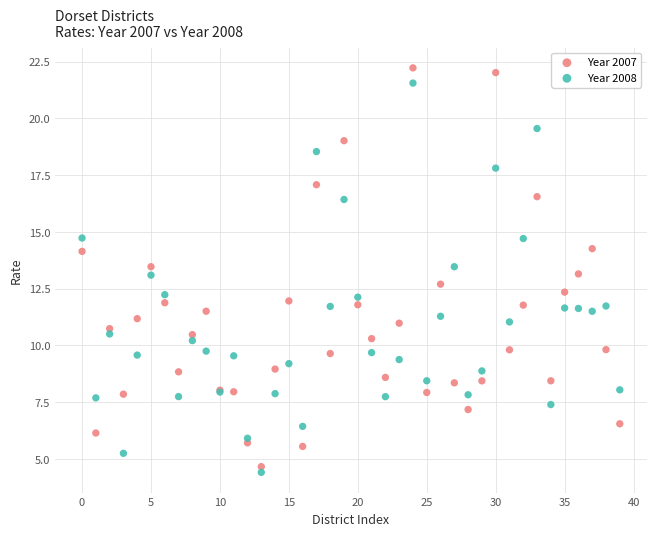

Which series has the largest Y range (max minus min)?

Year 2007